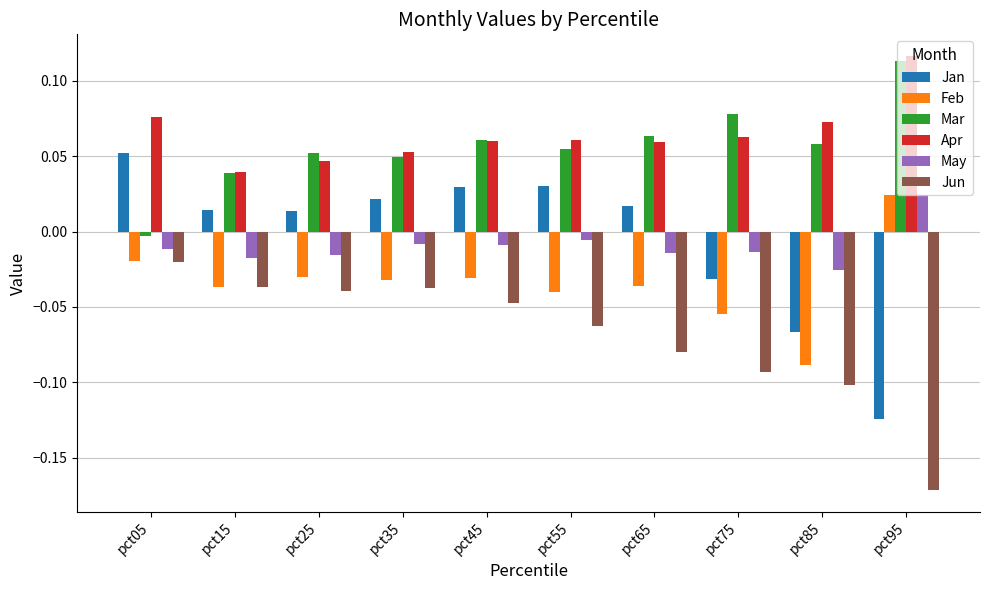

Is it true that Apr equals 0.0 at pct45?

False